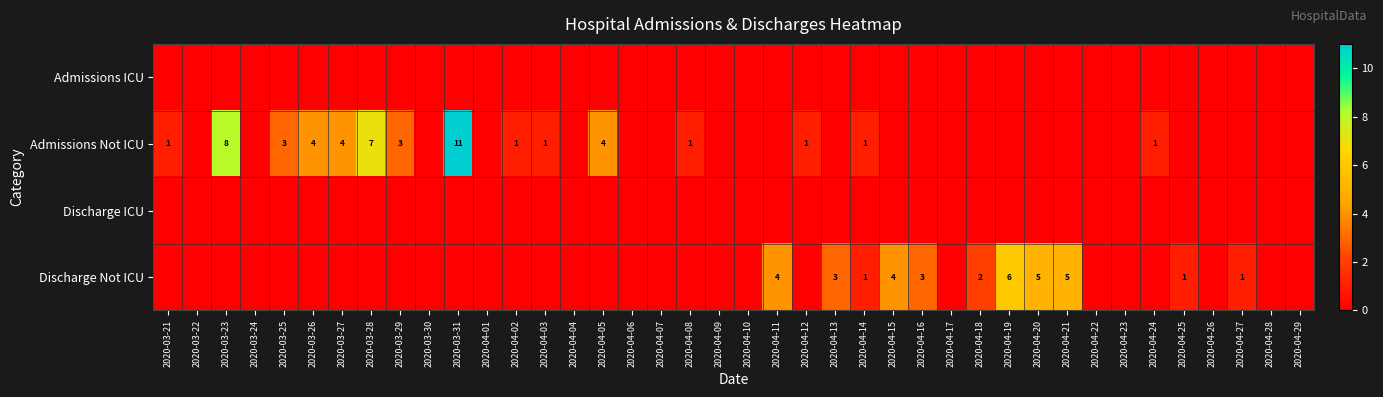

What is the sum of the Admissions Not ICU values at 2020-04-03 and 2020-04-05?

5